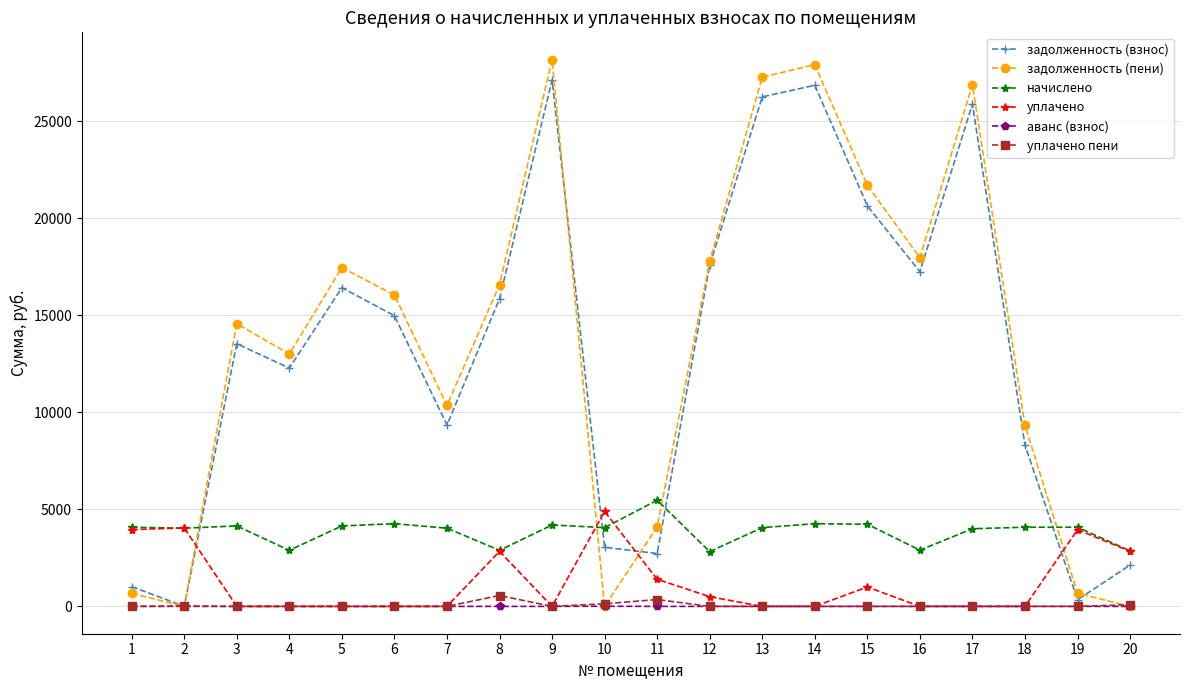

What is the value of the задолженность (взнос) point at the 3rd from the left?

13539.9